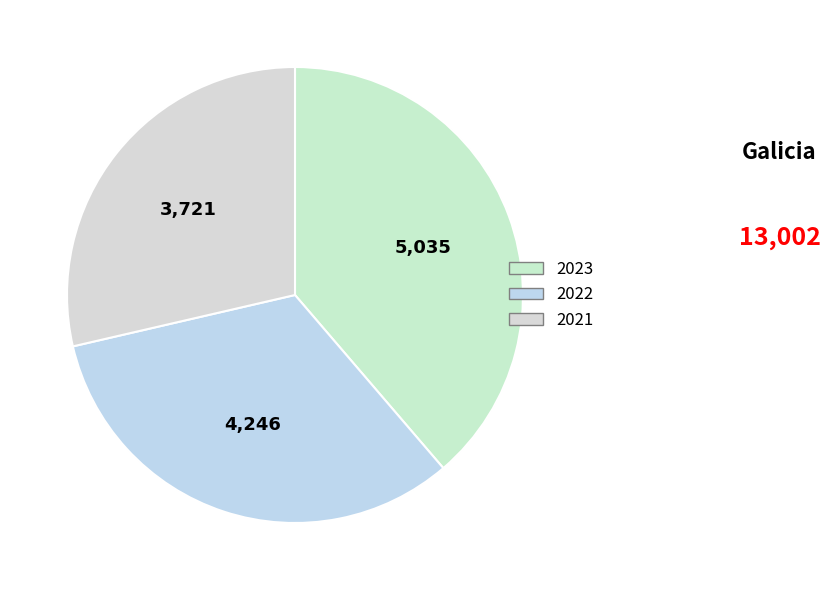

How much of the chart is everything except 2022?

67.3%